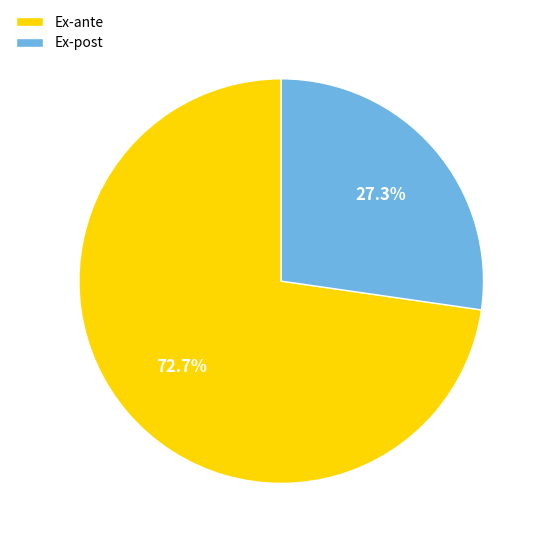

Is Ex-post the majority of the pie?

No